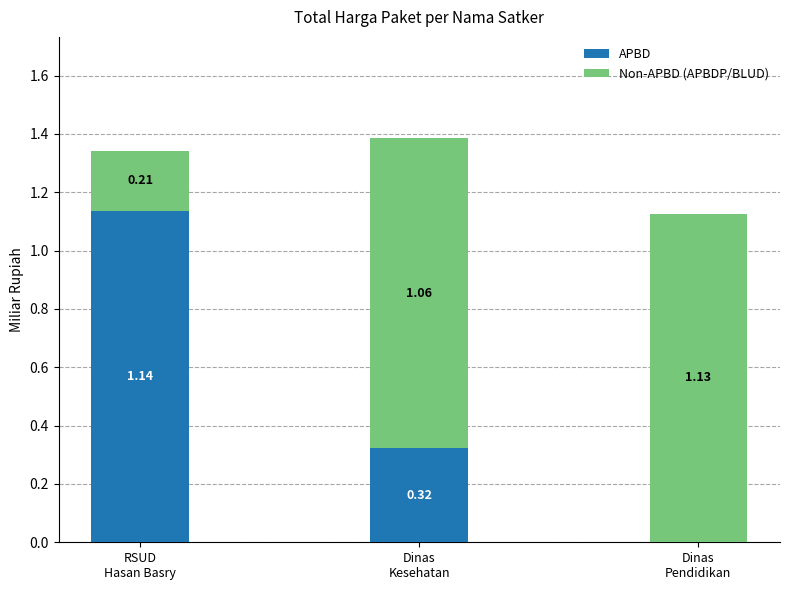

What is the sum of all APBD values?

1.5